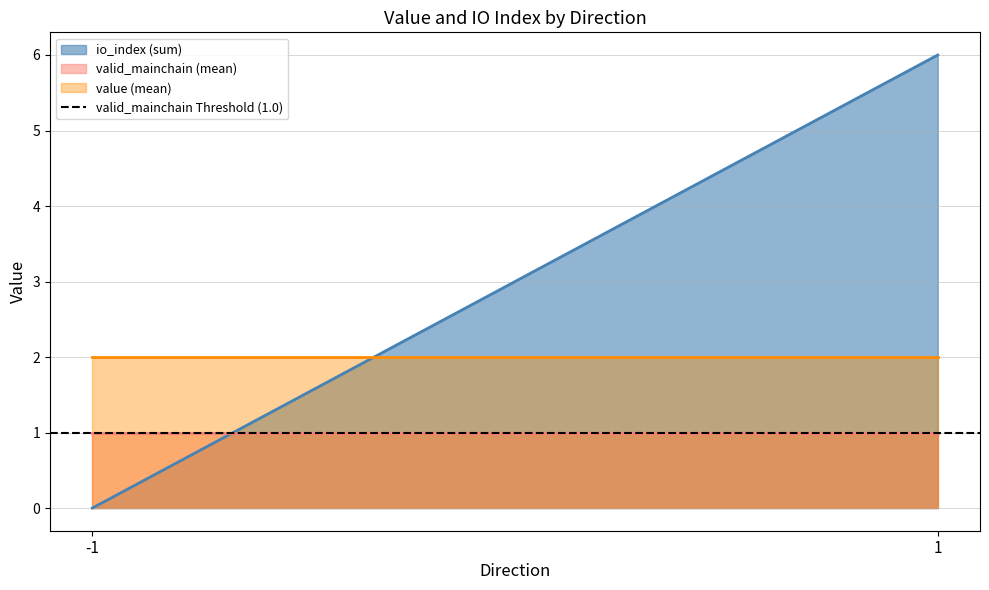

Rank the series by their maximum value, from highest to lowest.

io_index (sum), value (mean), valid_mainchain (mean)